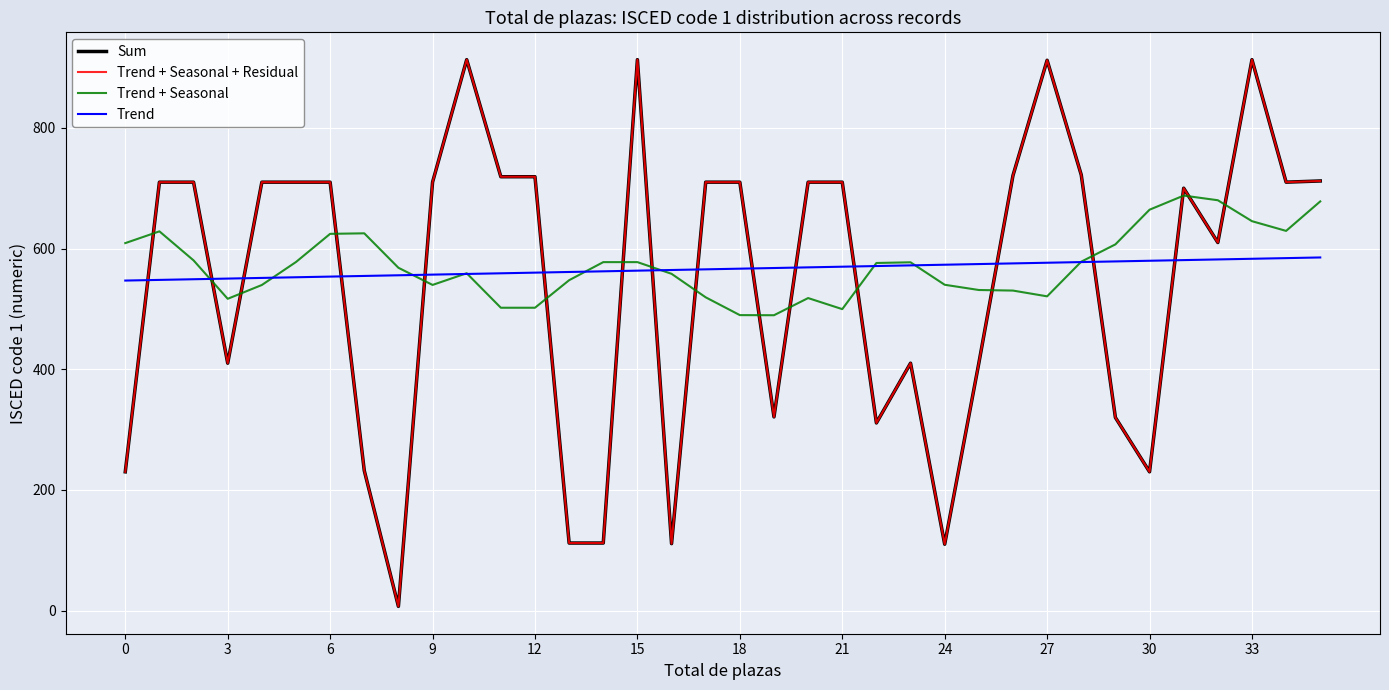

What is the highest value of the Trend + Seasonal series?

687.8